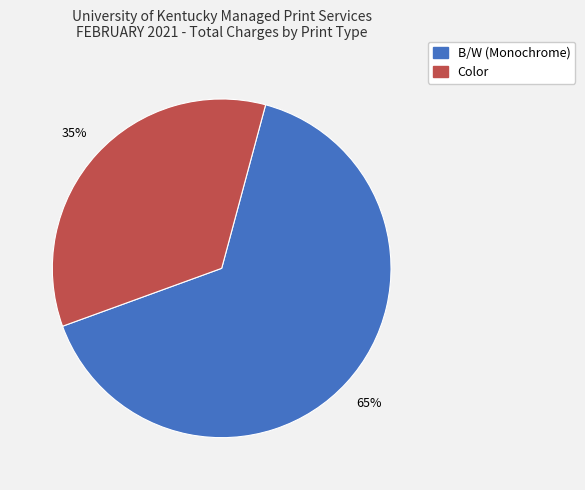

To the nearest percent, what percentage of the pie is B/W (Monochrome)?

65%